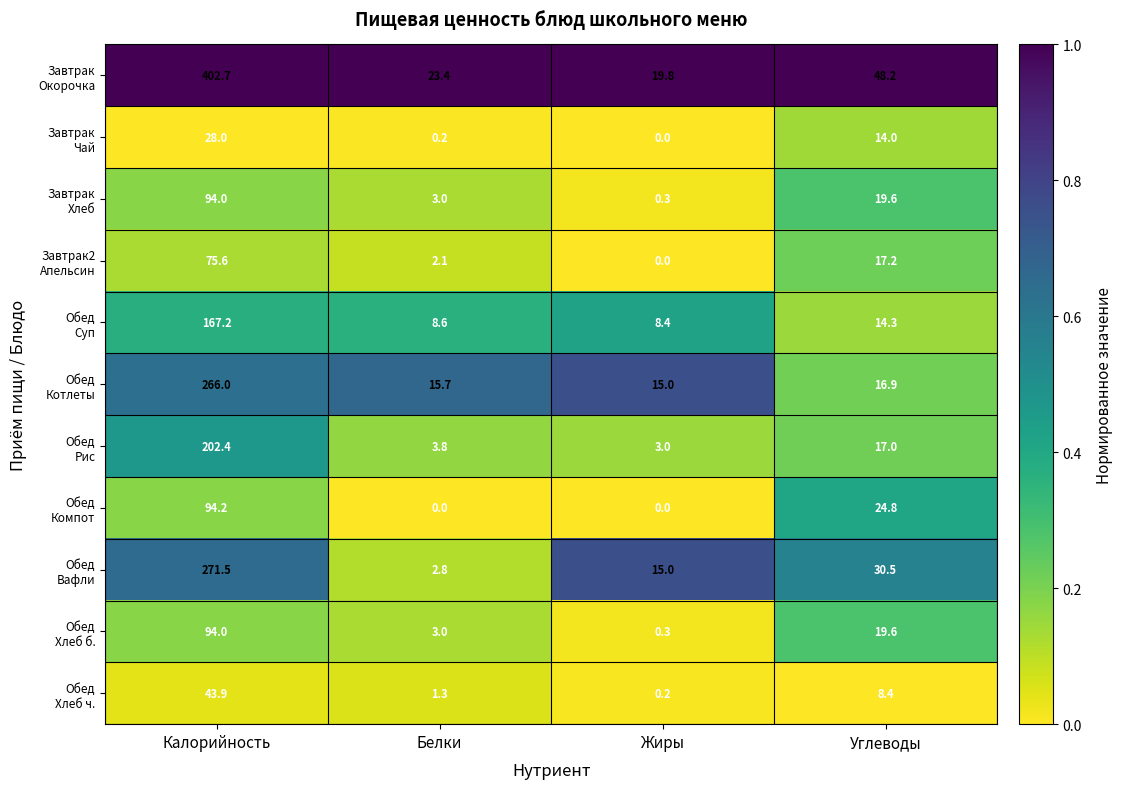

At how many categories does at least one series exceed 0?

4